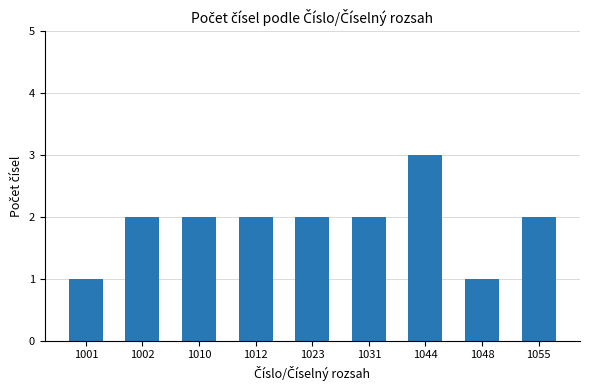

What is the value of the 2nd bar from the left?

2